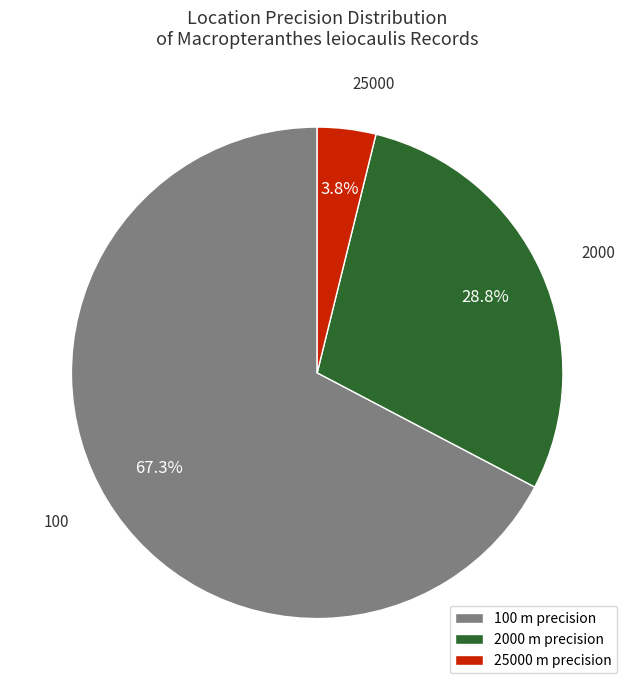

Approximately how many times larger is the value at 2000 m precision compared to 100 m precision?

0.4